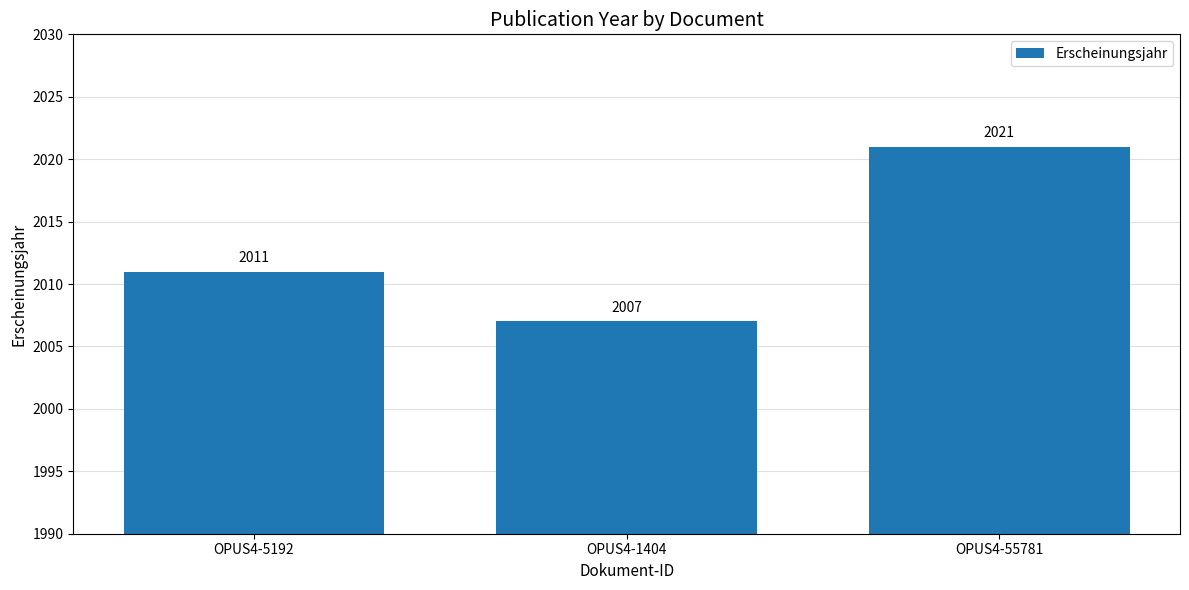

True or false: the data shows 520 at OPUS4-55781.

False